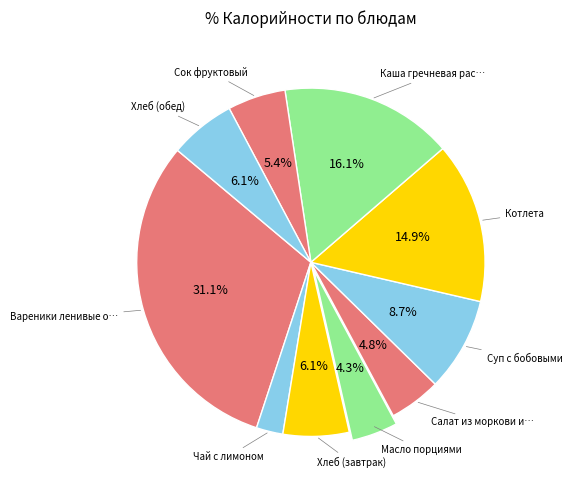

To the nearest percent, what is the average slice percentage?

10%